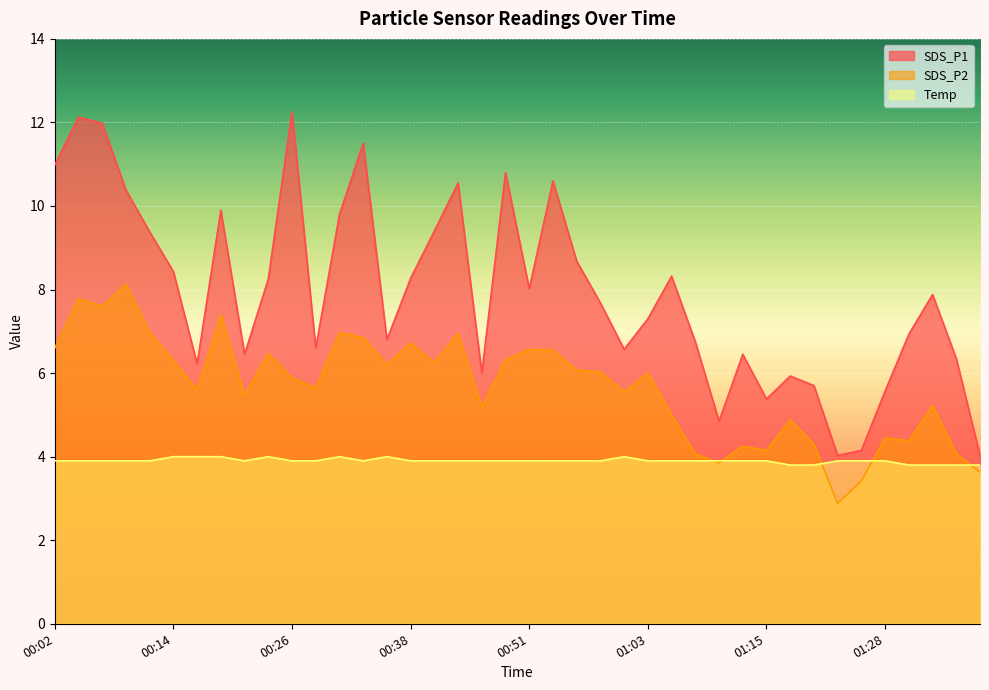

True or false: Temp and SDS_P2 intersect in this chart.

True